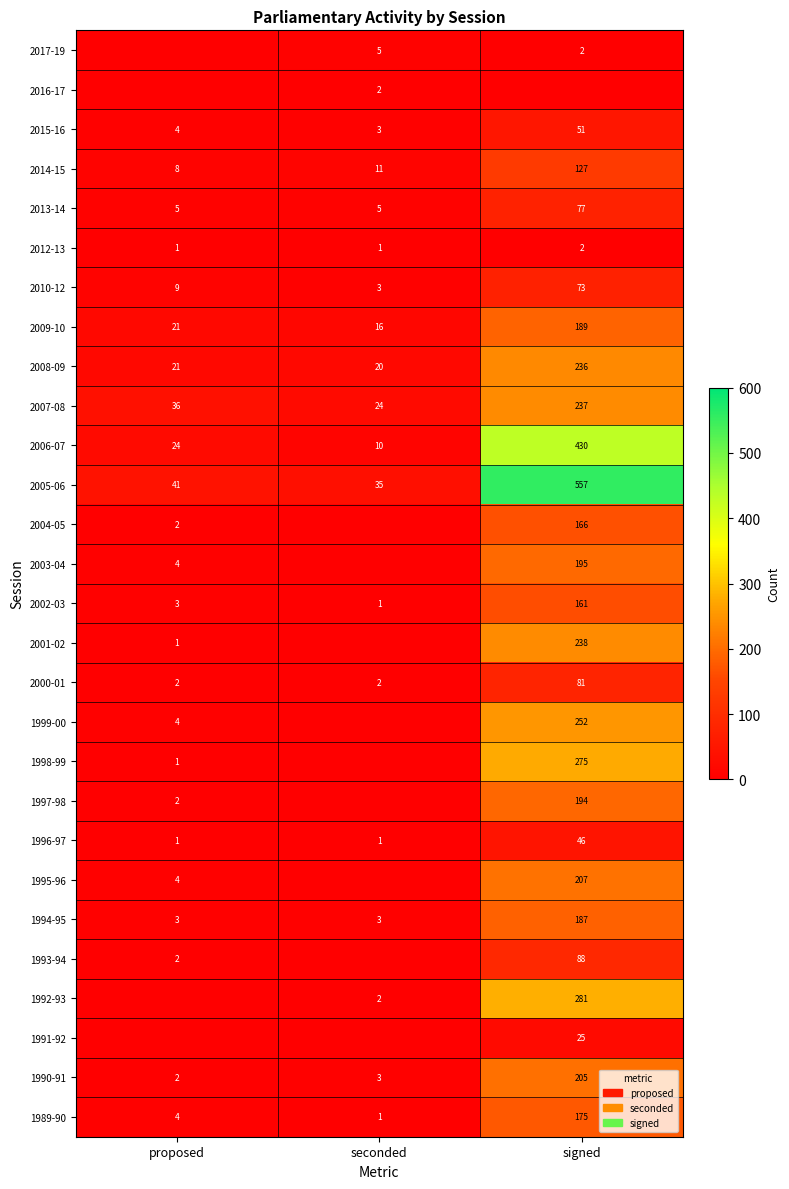

What is the difference between the maximum and second lowest values in the 2014-15 series?

116